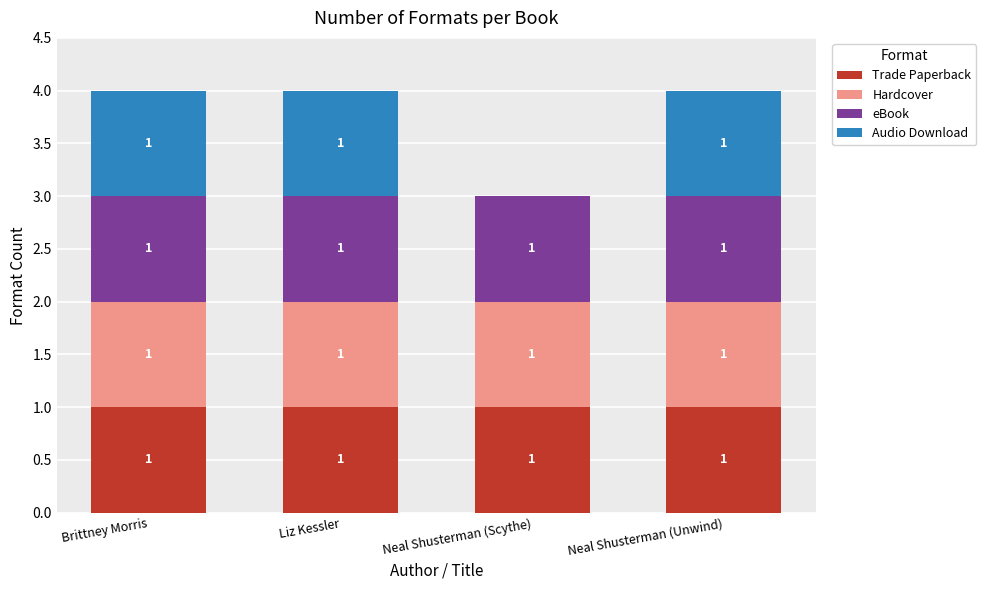

What is the total value across all series at Neal Shusterman (Scythe)?

3